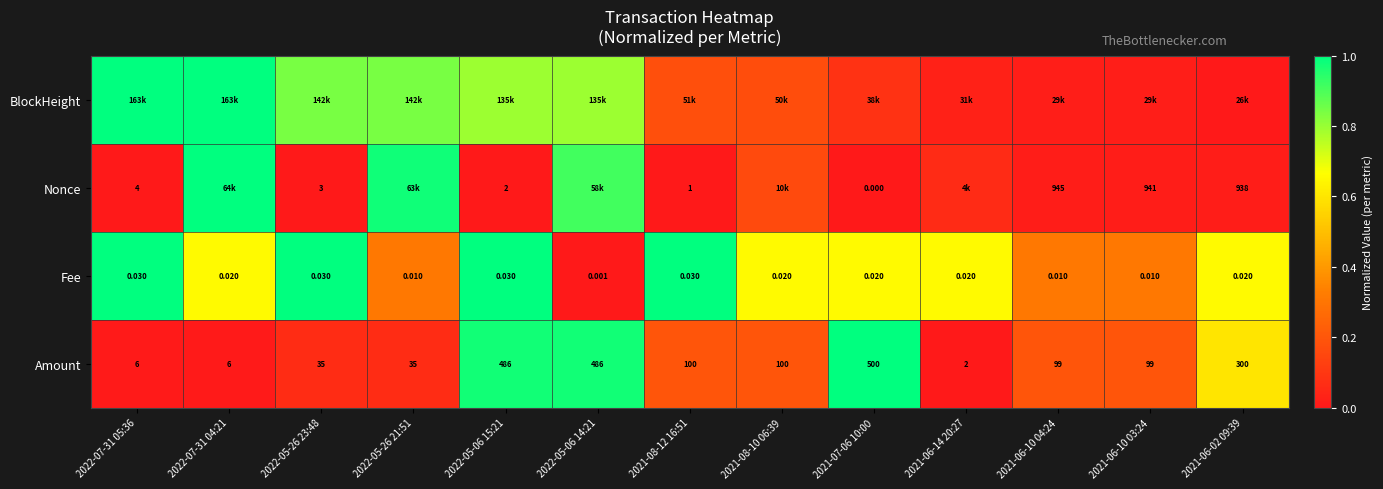

Which category has the lowest value across all series?

2021-06-02 09:39